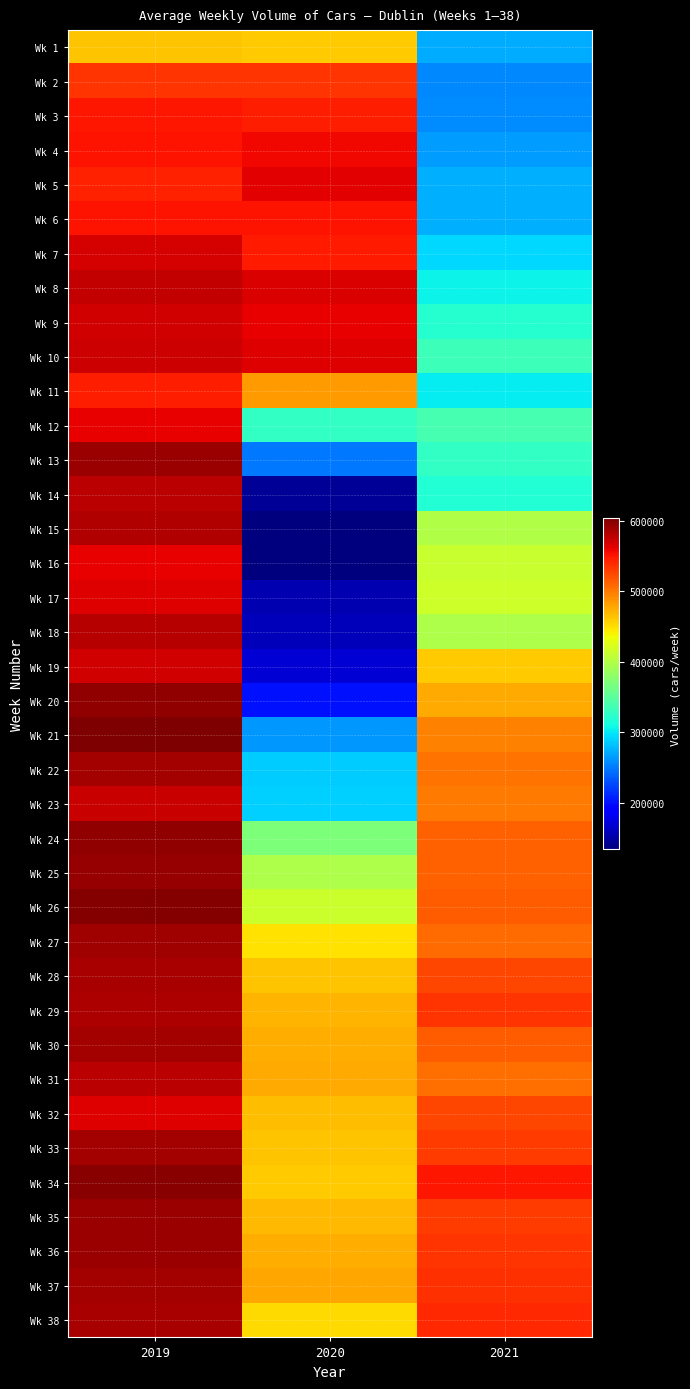

Reading right to left, extract all data points from this chart.

Wk 1: 2021=272255	2020=459023	2019=463064
Wk 2: 2021=255928	2020=535401	2019=534609
Wk 3: 2021=258384	2020=546354	2019=549470
Wk 4: 2021=265613	2020=556012	2019=550892
Wk 5: 2021=274482	2020=563146	2019=543468
Wk 6: 2021=274363	2020=551737	2019=551850
Wk 7: 2021=292400	2020=547994	2019=567892
Wk 8: 2021=304825	2020=566784	2019=575255
Wk 9: 2021=319482	2020=560278	2019=569793
Wk 10: 2021=333343	2020=563919	2019=570752
Wk 11: 2021=302788	2020=483016	2019=546053
Wk 12: 2021=338888	2020=327382	2019=559722
Wk 13: 2021=327226	2020=248058	2019=592217
Wk 14: 2021=317690	2020=143557	2019=579543
Wk 15: 2021=398787	2020=134308	2019=583124
Wk 16: 2021=411255	2020=134401	2019=560245
Wk 17: 2021=414958	2020=155938	2019=564764
Wk 18: 2021=397630	2020=159169	2019=580301
Wk 19: 2021=460196	2020=169694	2019=569762
Wk 20: 2021=476938	2020=200968	2019=594815
Wk 21: 2021=497019	2020=263438	2019=603575
Wk 22: 2021=503412	2020=286726	2019=587534
Wk 23: 2021=500566	2020=289055	2019=572720
Wk 24: 2021=513231	2020=369887	2019=595508
Wk 25: 2021=512834	2020=397286	2019=593055
Wk 26: 2021=515383	2020=413348	2019=601581
Wk 27: 2021=507907	2020=449555	2019=590467
Wk 28: 2021=526467	2020=463106	2019=587003
Wk 29: 2021=534571	2020=471550	2019=584356
Wk 30: 2021=515382	2020=473671	2019=588741
Wk 31: 2021=504869	2020=476103	2019=579020
Wk 32: 2021=524890	2020=467430	2019=564465
Wk 33: 2021=531446	2020=463641	2019=588621
Wk 34: 2021=549047	2020=459846	2019=599607
Wk 35: 2021=531509	2020=468215	2019=591575
Wk 36: 2021=533924	2020=474557	2019=592419
Wk 37: 2021=536930	2020=477994	2019=588597
Wk 38: 2021=540797	2020=451770	2019=586374